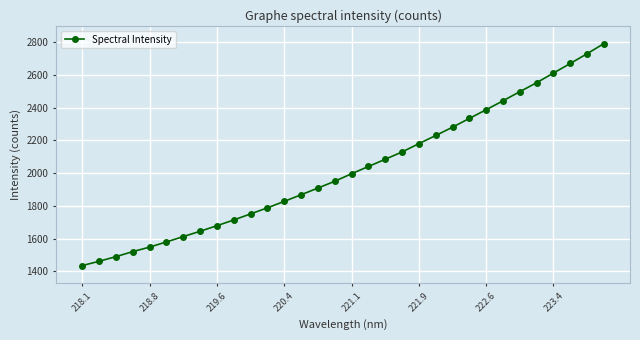

What is the value of the 8th point from the left?

1645.4